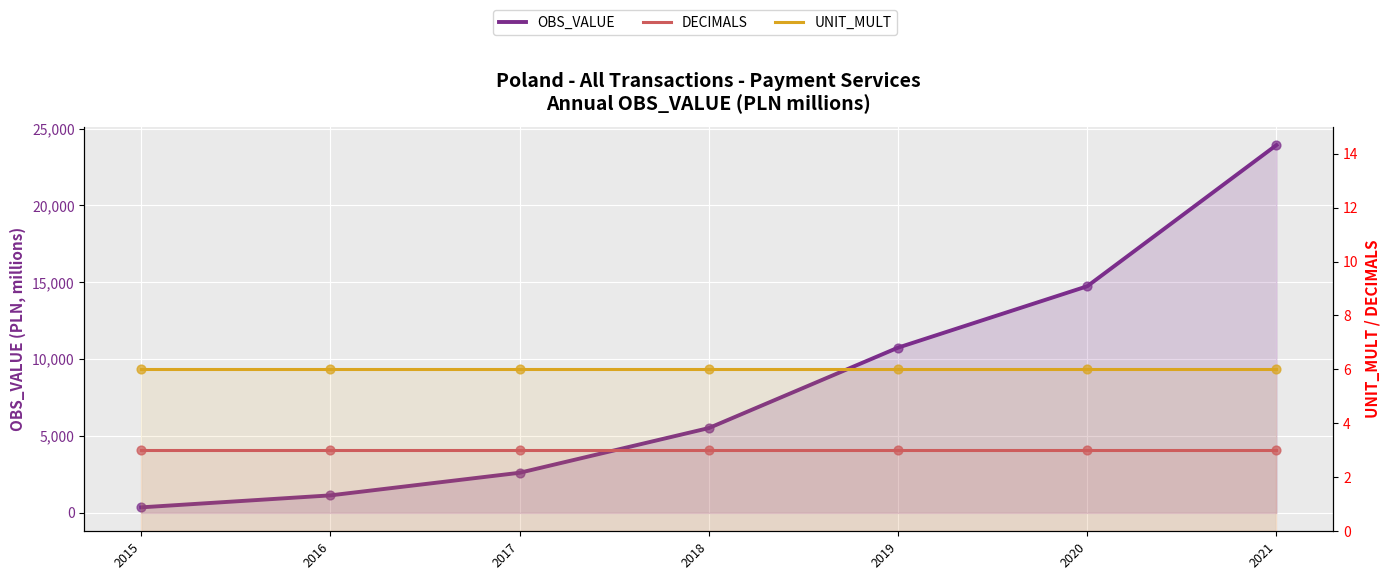

What is the total value across all series at 2021?

23933.7